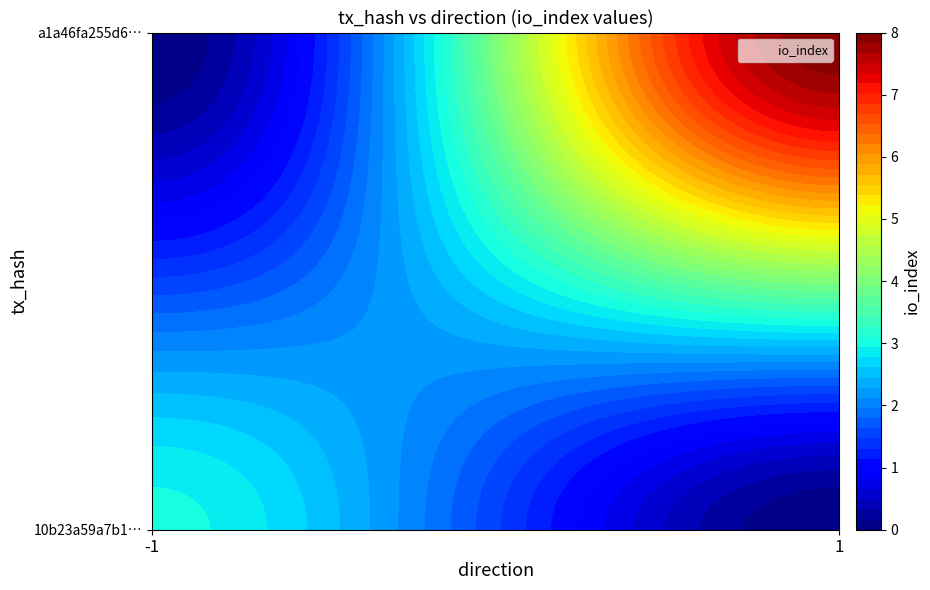

Reading left to right, list all the values displayed in this chart.

10b23a59a7b1dc7caa5f8a143a6587ec16430a9: direction=-1	io_index=3
a1a46fa255d68f8d8f60b3c0797026c20395e4a: direction=1	io_index=8